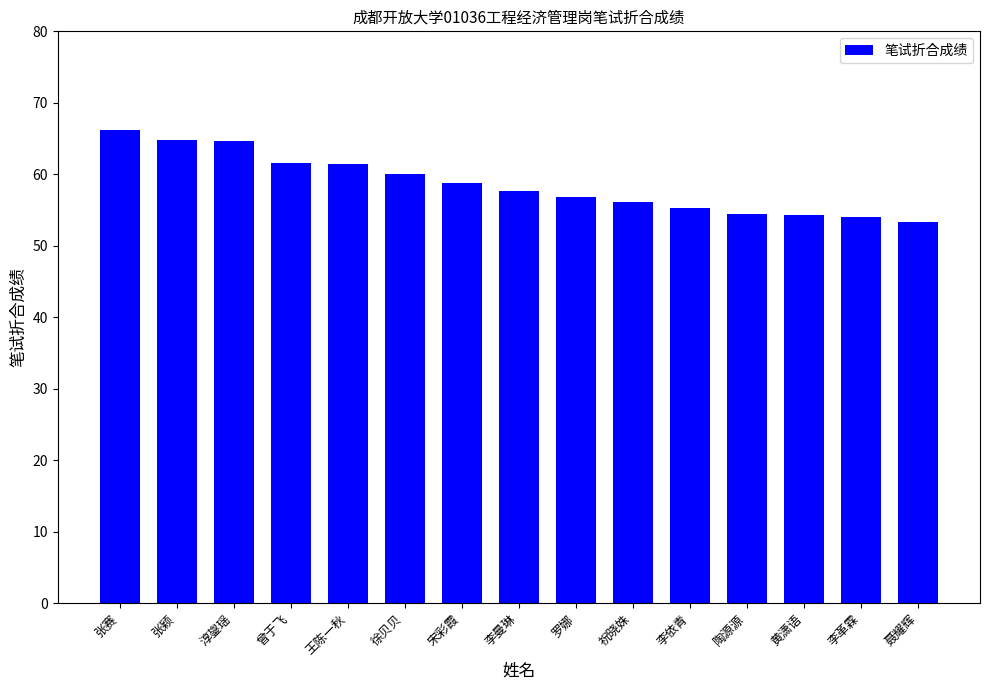

Between 曾于飞 and 徐贝贝, which is larger?

曾于飞